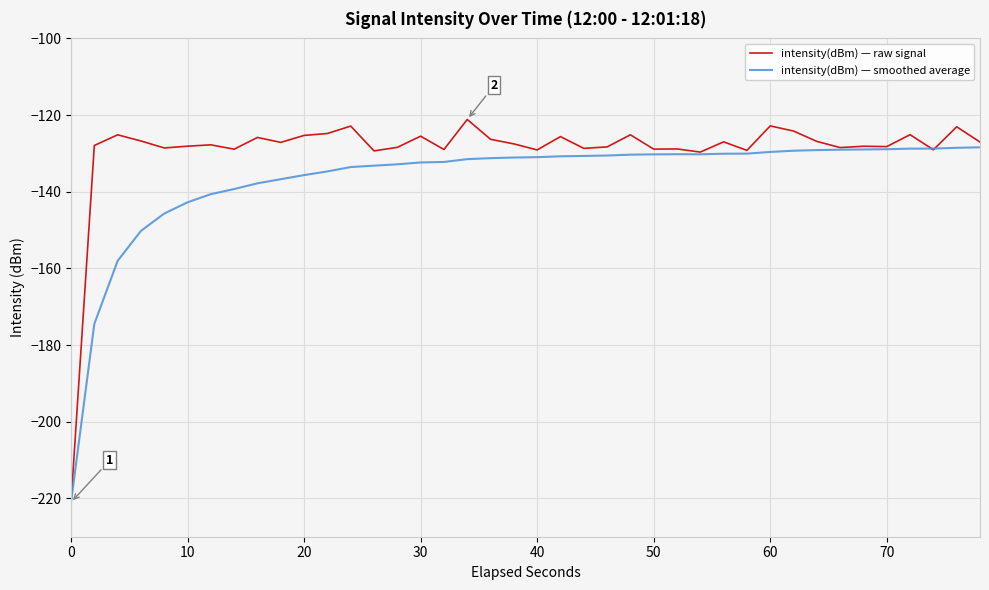

Which series has the largest range (max minus min)?

intensity(dBm) — raw signal